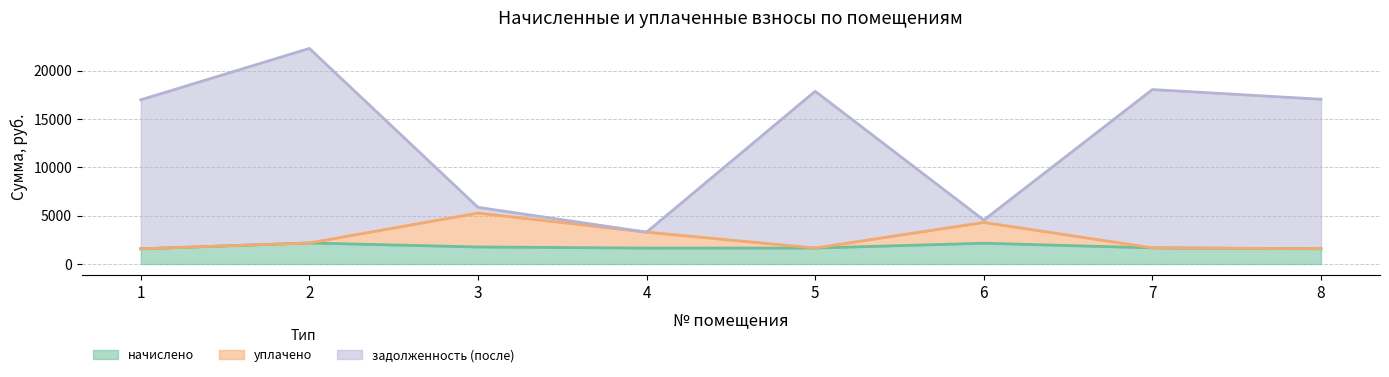

Reading left to right, transcribe all the data shown in this chart.

начислено: 1573.4	2179.7	1764.5	1649.8	1655.3	2152.4	1671.7	1578.8
уплачено: 1573.4	2179.7	5274.4	3299.6	1655.3	4304.9	1671.7	1578.8
задолженность (после): 16985.8	22300.6	5862.6	3299.6	17870.0	4544.0	18046.8	17044.1